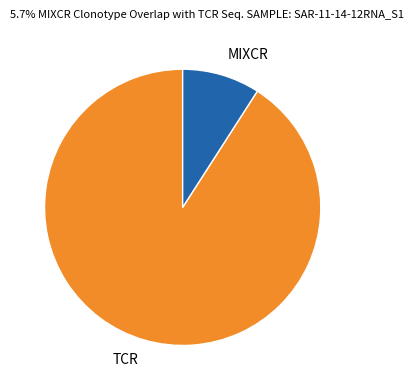

Which category has the smallest portion of the pie?

MIXCR